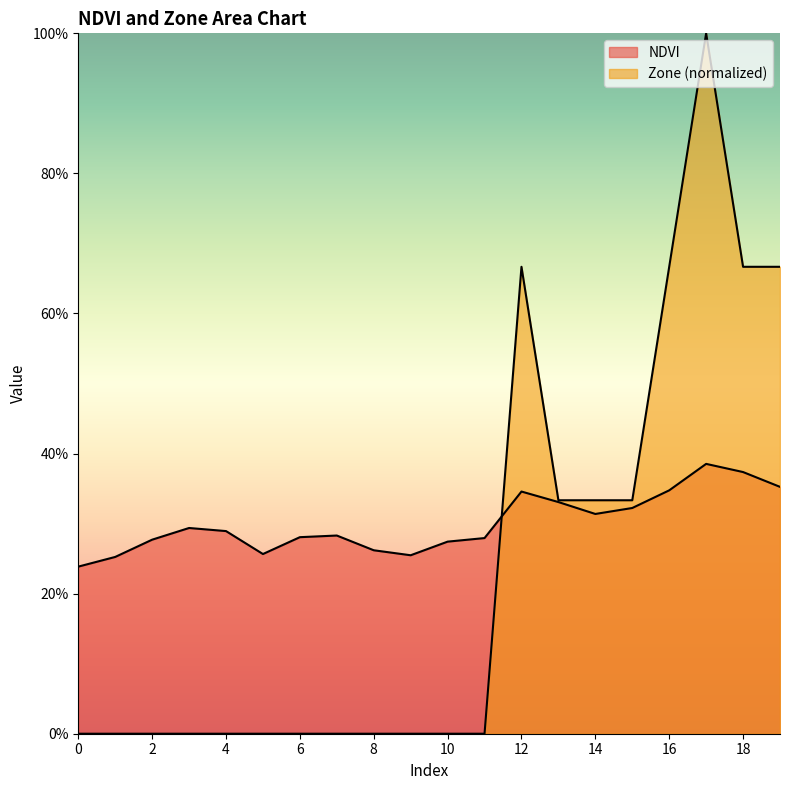

Between 10 and 6, which is larger?

6